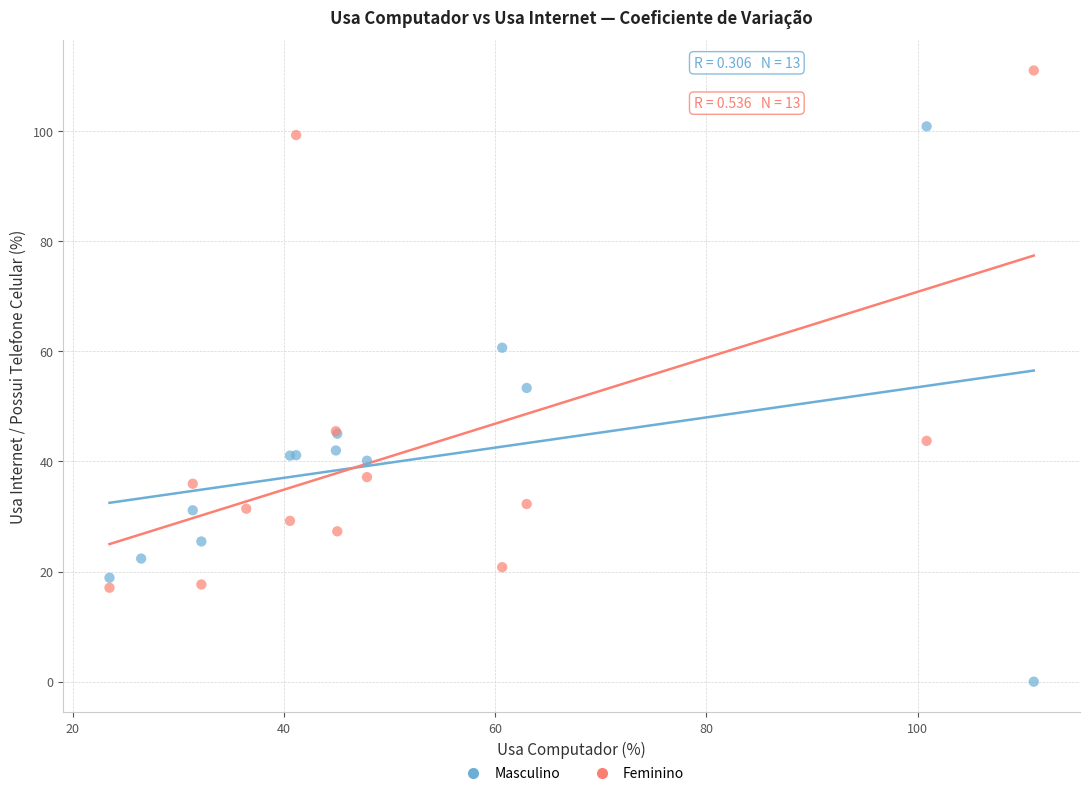

What are all the series names shown in the legend?

Masculino, Feminino